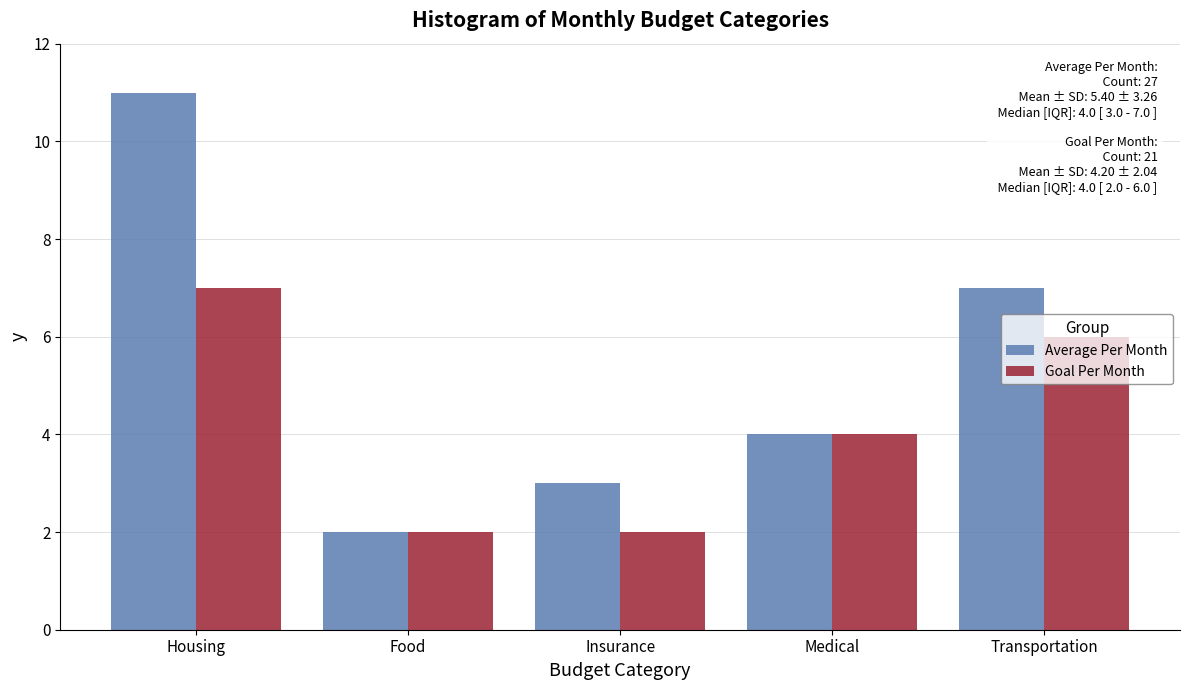

What is the approximate value of Average Per Month at Medical?

4